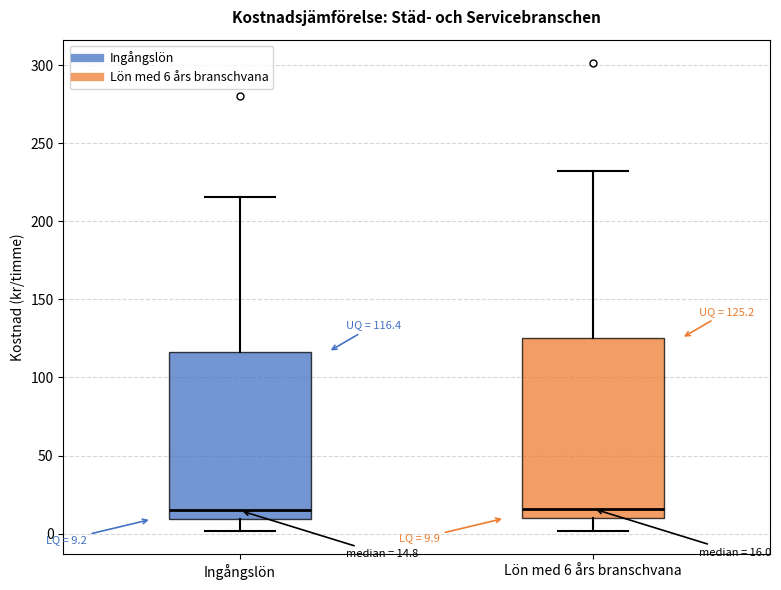

Comparing the boxes themselves (not the whiskers), which one is the tallest?

Lön med 6 års branschvana